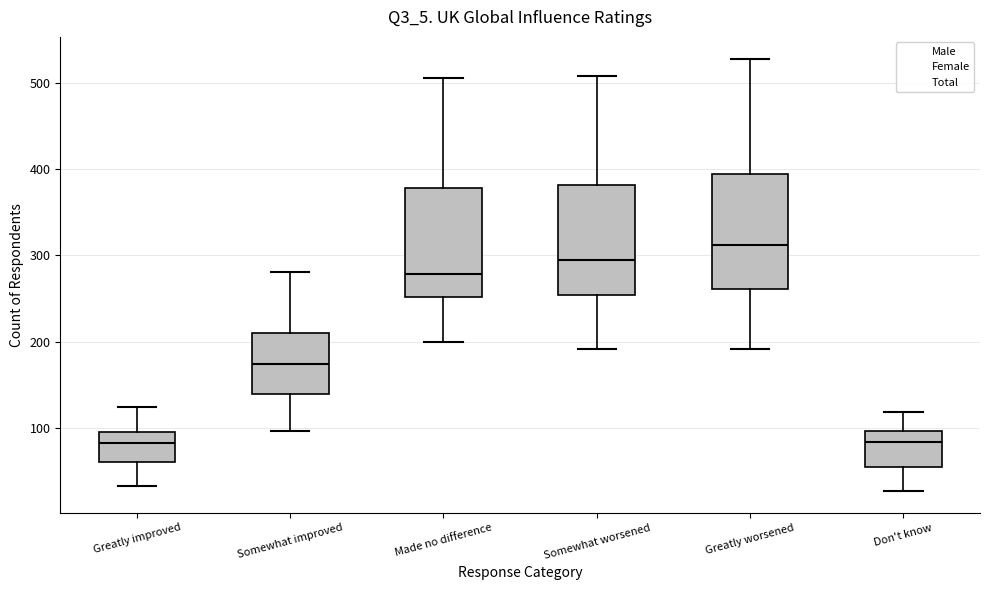

Reading left to right, transcribe this box plot: for each box, give where its median line is, the range the box spans, and where its two whiskers end, as read against the y-axis. The values are not printed on the chart, so give them approximately, as read against the axis.

Greatly improved: median 80, box 60 to 100, whiskers 30 to 120
Somewhat improved: median 170, box 140 to 210, whiskers 100 to 280
Made no difference: median 280, box 250 to 380, whiskers 200 to 510
Somewhat worsened: median 290, box 250 to 380, whiskers 190 to 510
Greatly worsened: median 310, box 260 to 390, whiskers 190 to 530
Don't know: median 80, box 60 to 100, whiskers 30 to 120